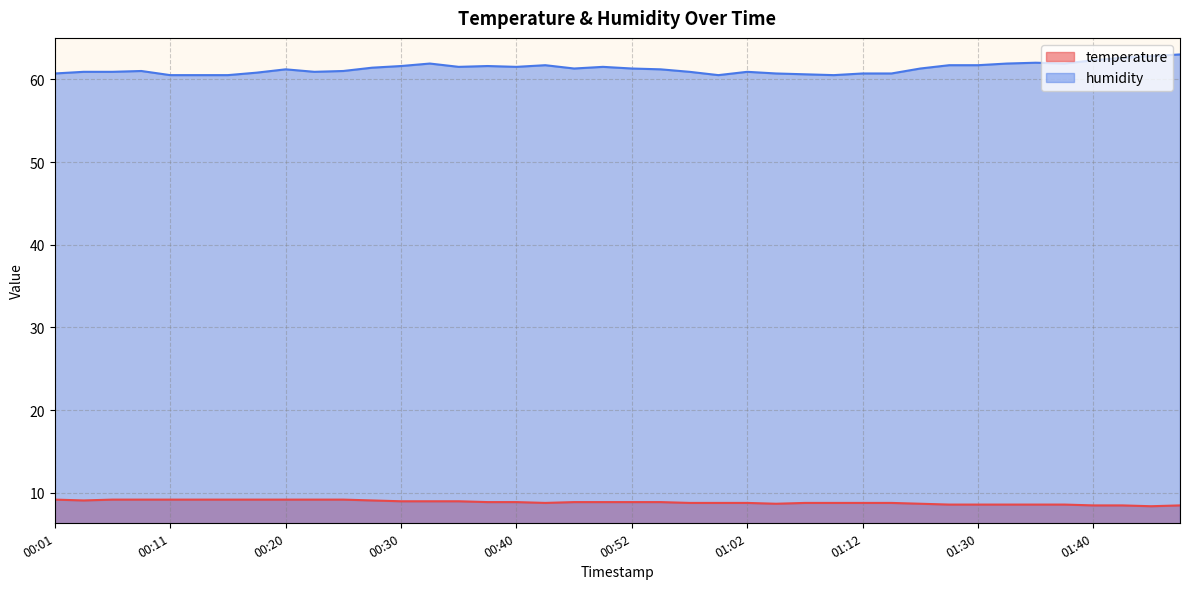

Does the chart display data point markers on the line(s)?

No